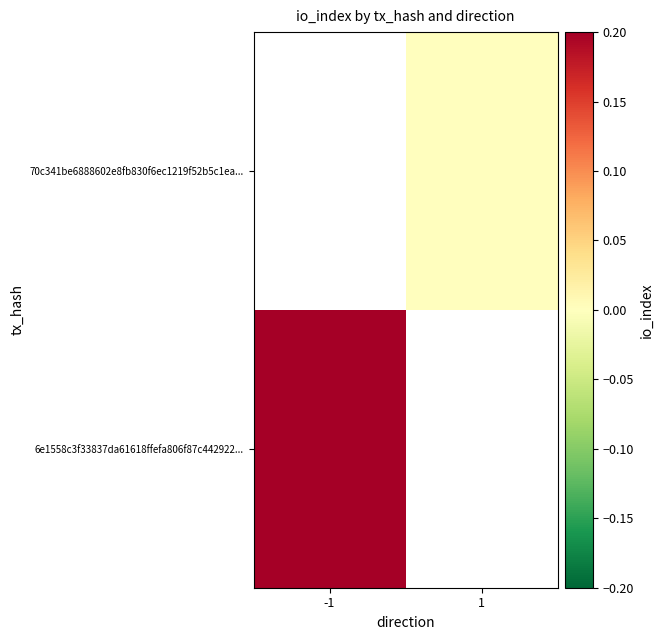

Is the value of 70c341be6888602e8fb830f6ec1219f52b5c1ea... at 1 greater than the value of 6e1558c3f33837da61618ffefa806f87c442922... at 1?

No